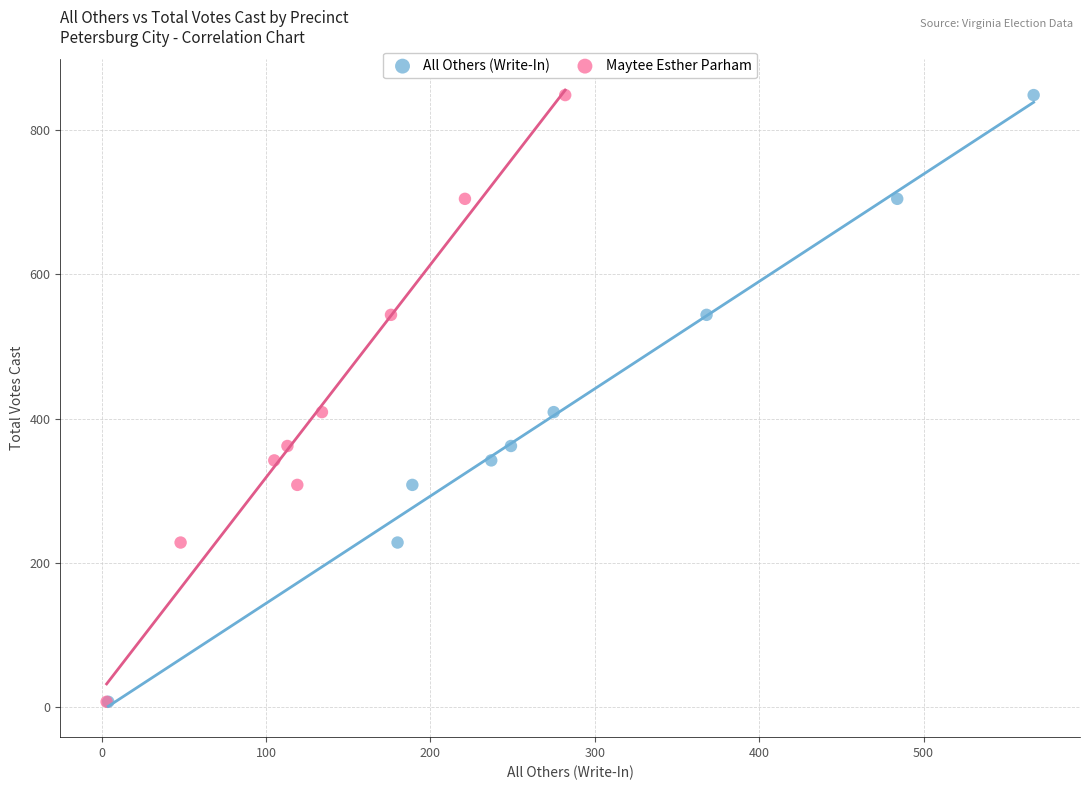

What are all the series names shown in the legend?

All Others (Write-In), Maytee Esther Parham